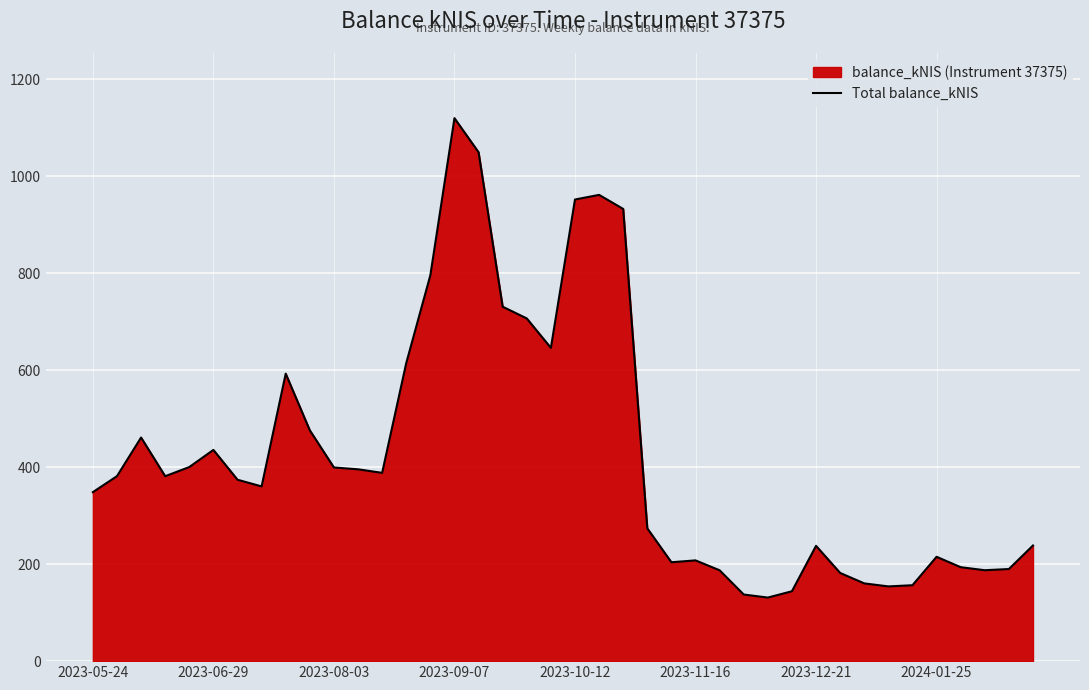

What is the greatest value displayed?

1119.3